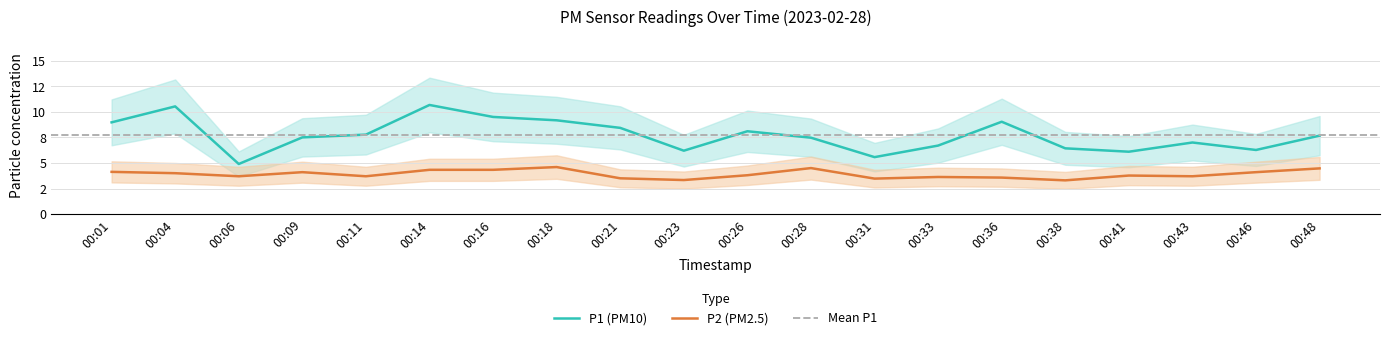

True or false: P1 and P2 intersect in this chart.

False